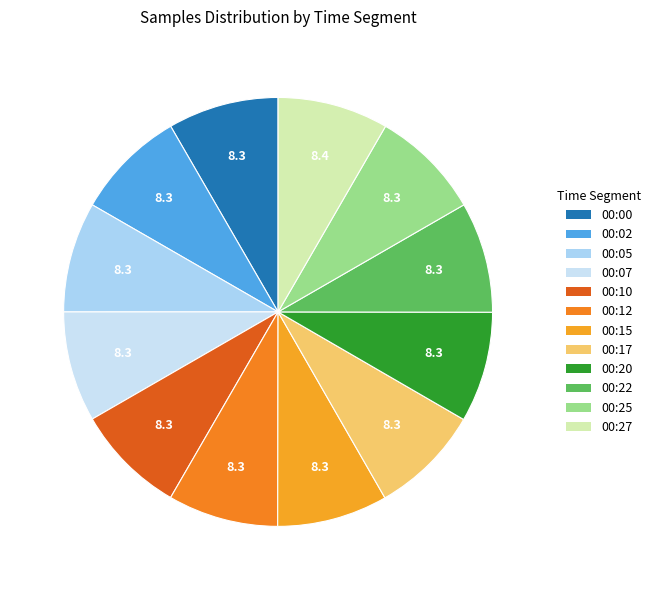

To the nearest percent, what is the average slice percentage?

8%